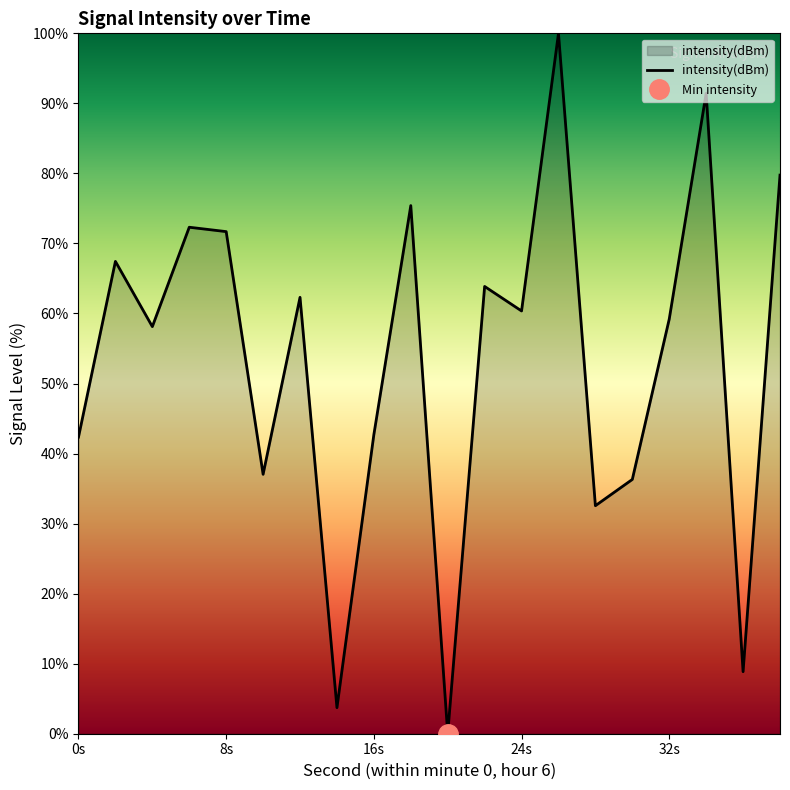

Count the number of categories in the chart.

20